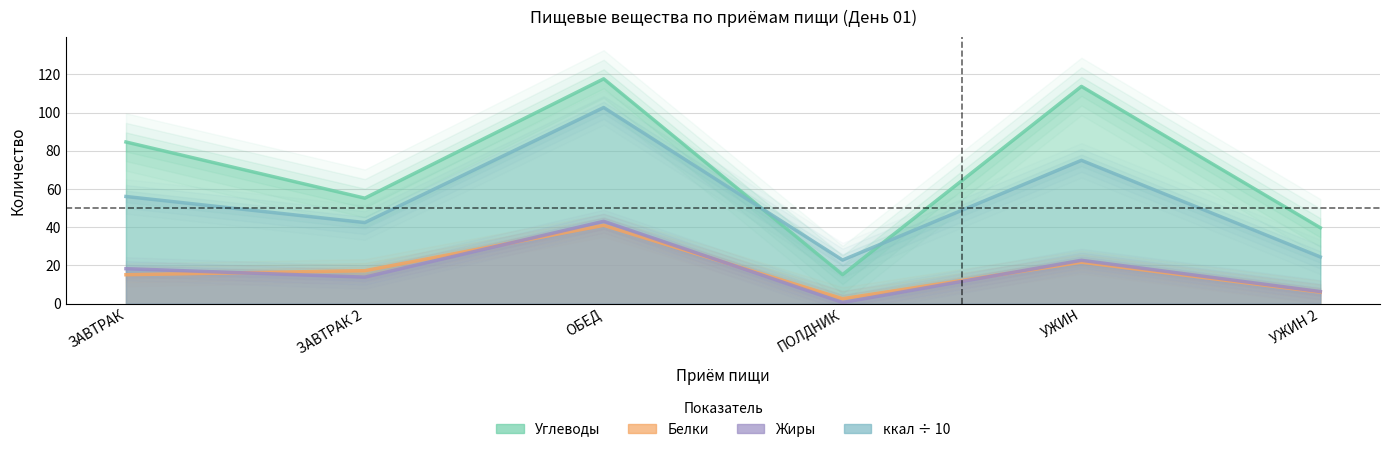

Where does the ккал series first go above 56?

ЗАВТРАК